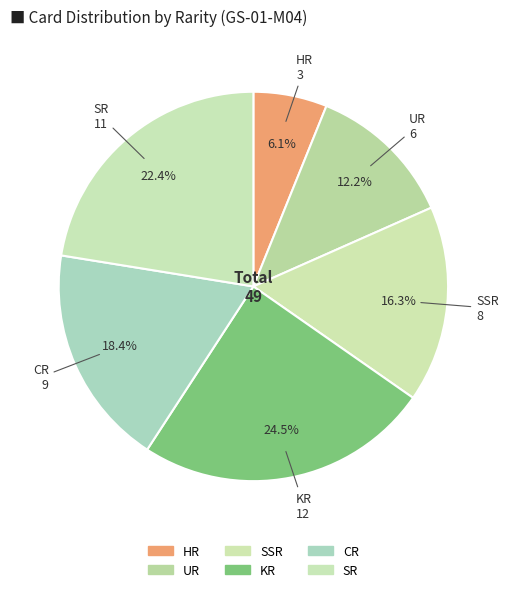

Count the number of slices in the pie.

6